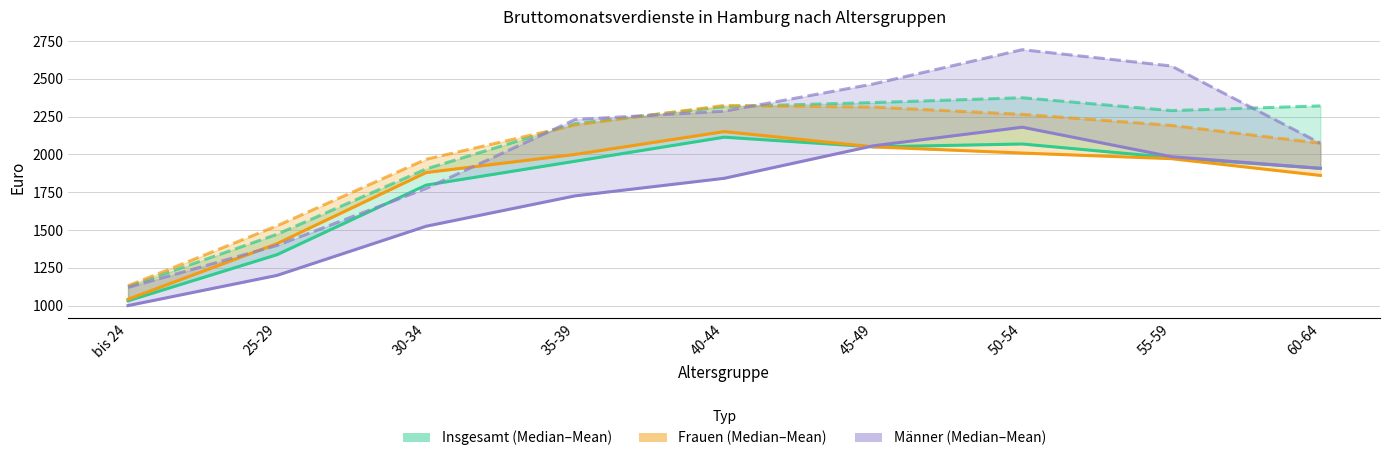

Reading left to right, extract all data points from this chart.

Median Insgesamt: bis 24=1032	25-29=1337	30-34=1797	35-39=1955	40-44=2114	45-49=2050	50-54=2069	55-59=1979	60-64=1908
Median Frauen: bis 24=1042	25-29=1410	30-34=1880	35-39=2000	40-44=2151	45-49=2050	50-54=2009	55-59=1972	60-64=1861
Median Männer: bis 24=1000	25-29=1200	30-34=1525	35-39=1726	40-44=1842	45-49=2057	50-54=2180	55-59=1985	60-64=1908